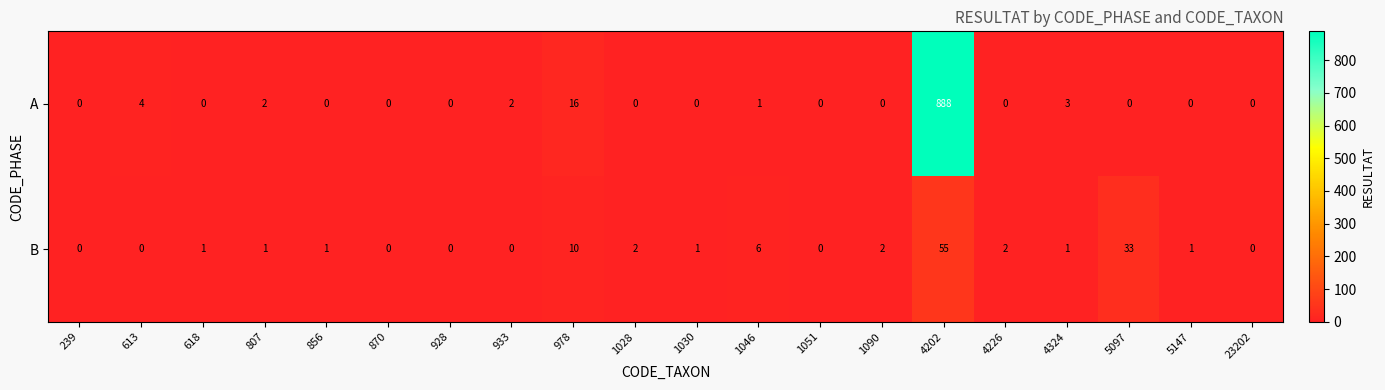

List the series in order of their overall mean, lowest first.

B, A